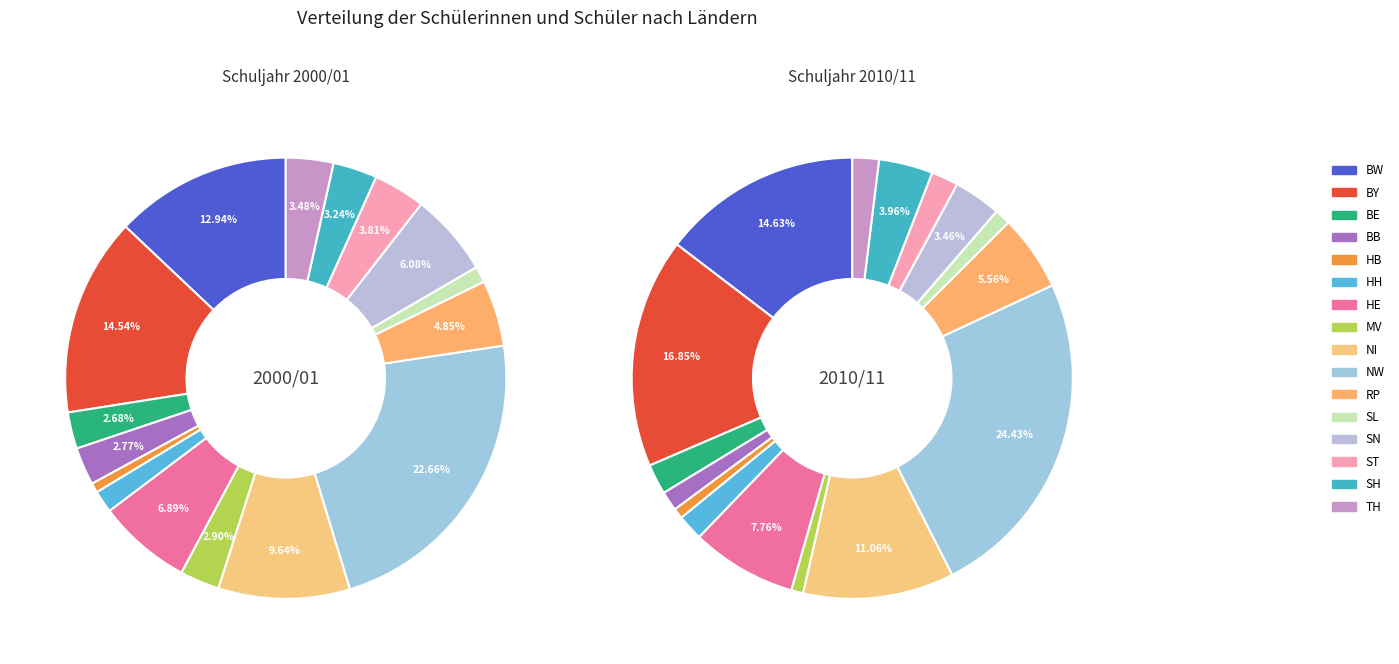

Which series changed the most between BE and HH?

Schuljahr 2000/01